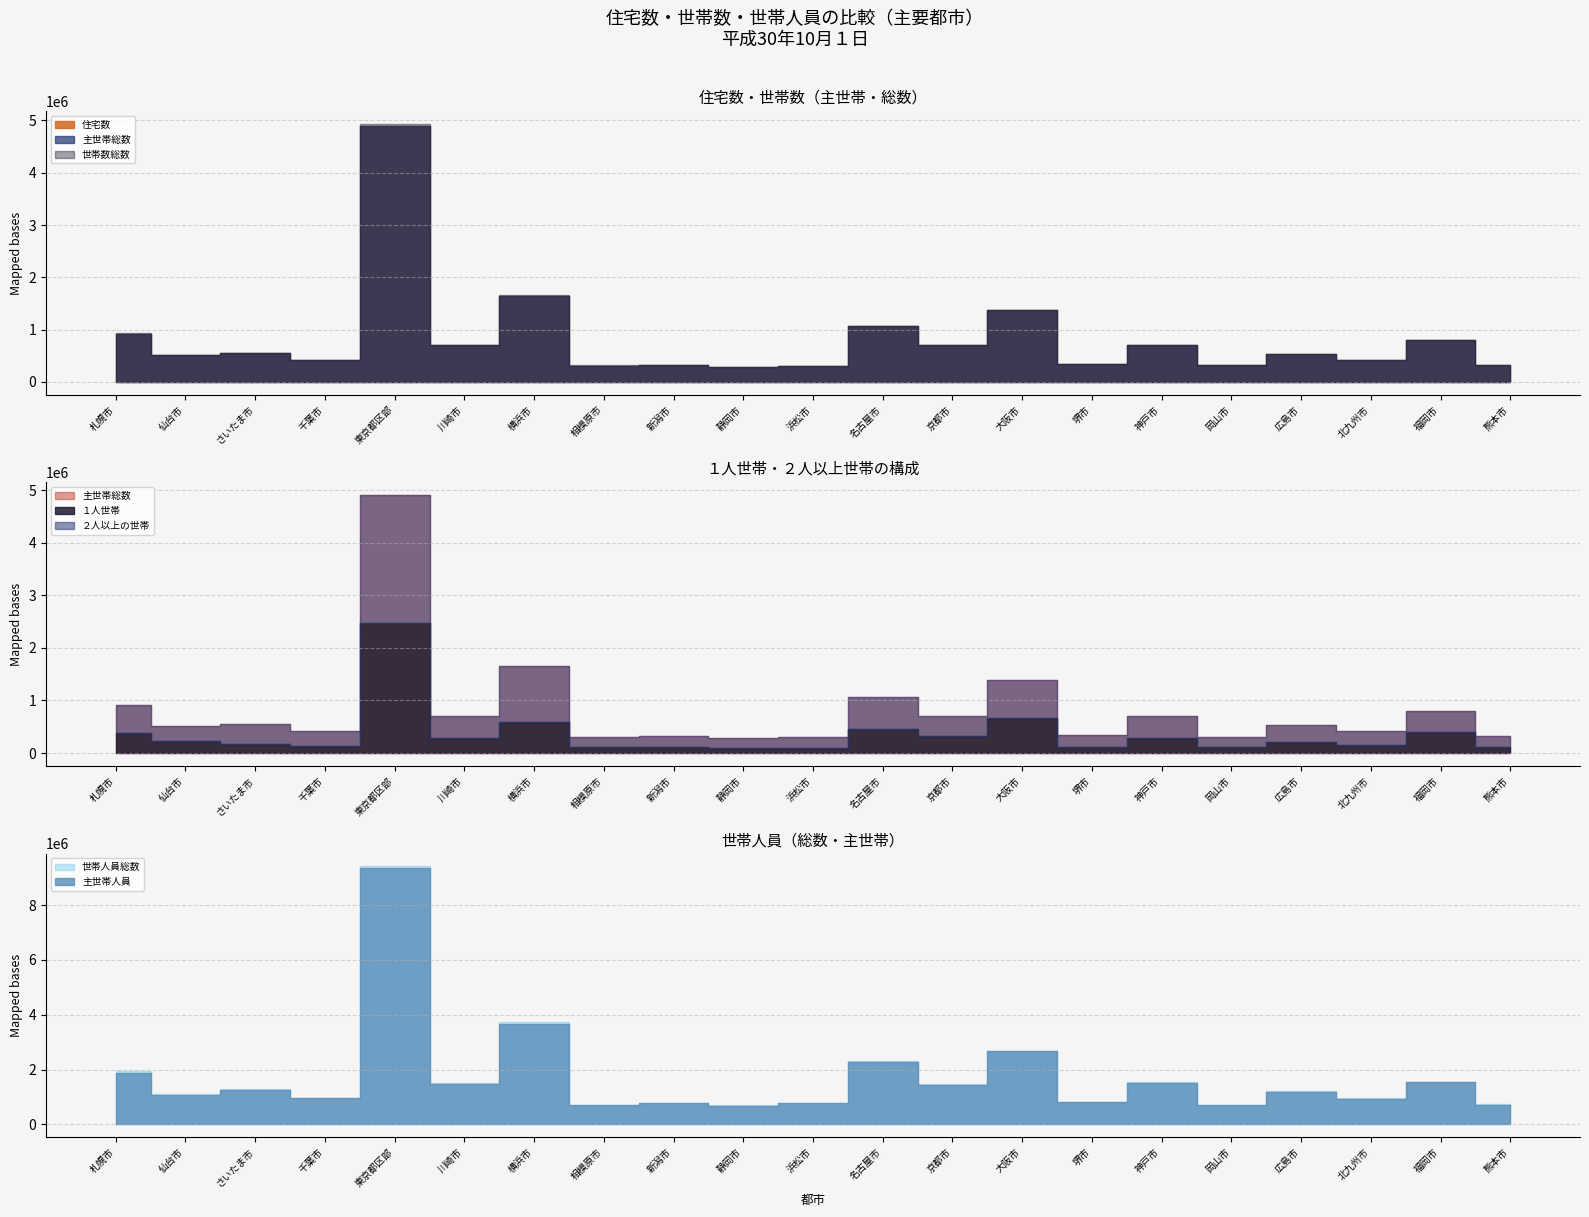

Which has a higher value, 大阪市 or さいたま市?

大阪市